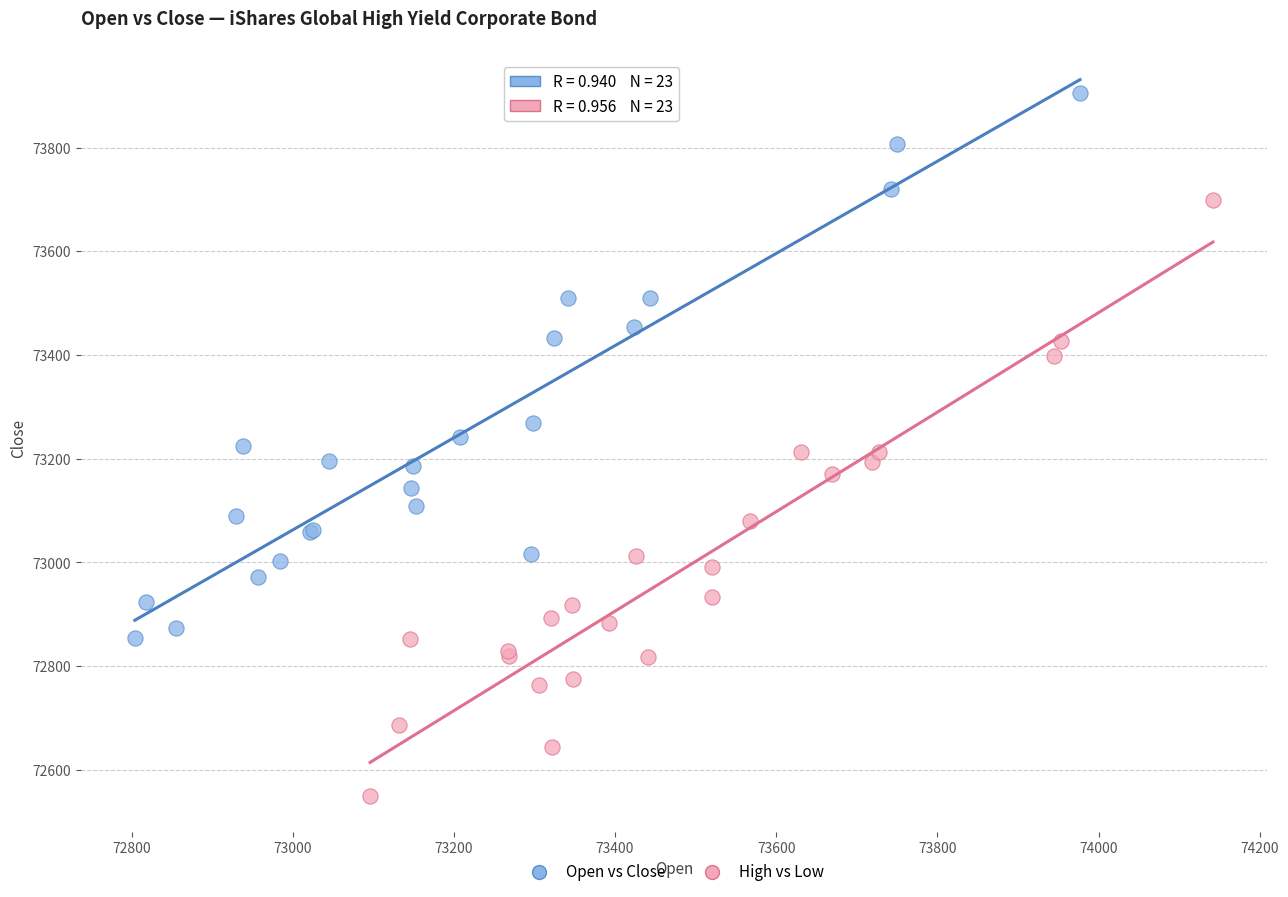

Which series contains the highest Y value?

Open vs Close